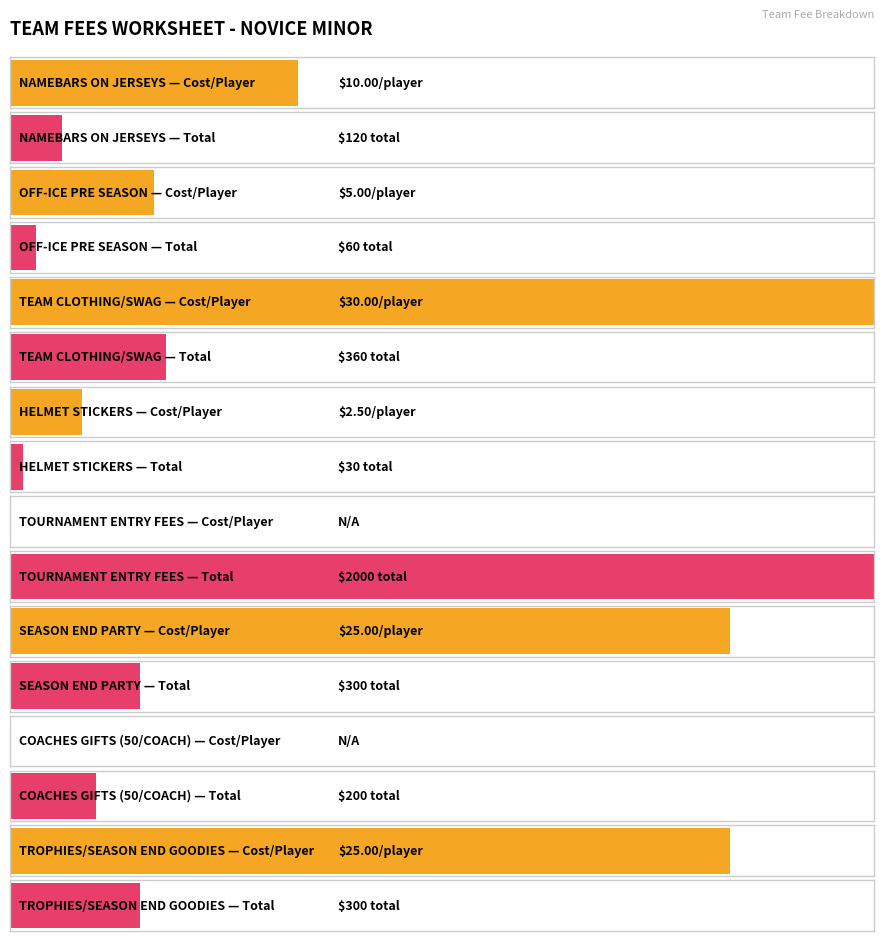

Reading left to right, transcribe all the data shown in this chart.

COST/PLAYER: NAMEBARS ON JERSEYS=10.0	OFF-ICE PRE SEASON ICE BREAKER=5.0	TEAM CLOTHING/SWAG=30.0	HELMET STICKERS=2.5	TOURNAMENT ENTRY FEES=0.0	SEASON END PARTY=25.0	COACHES GIFTS=0.0	TROPHIES/SEASON END GOODIES=25.0
TOTAL: NAMEBARS ON JERSEYS=120.0	OFF-ICE PRE SEASON ICE BREAKER=60.0	TEAM CLOTHING/SWAG=360.0	HELMET STICKERS=30.0	TOURNAMENT ENTRY FEES=2000.0	SEASON END PARTY=300.0	COACHES GIFTS=200.0	TROPHIES/SEASON END GOODIES=300.0